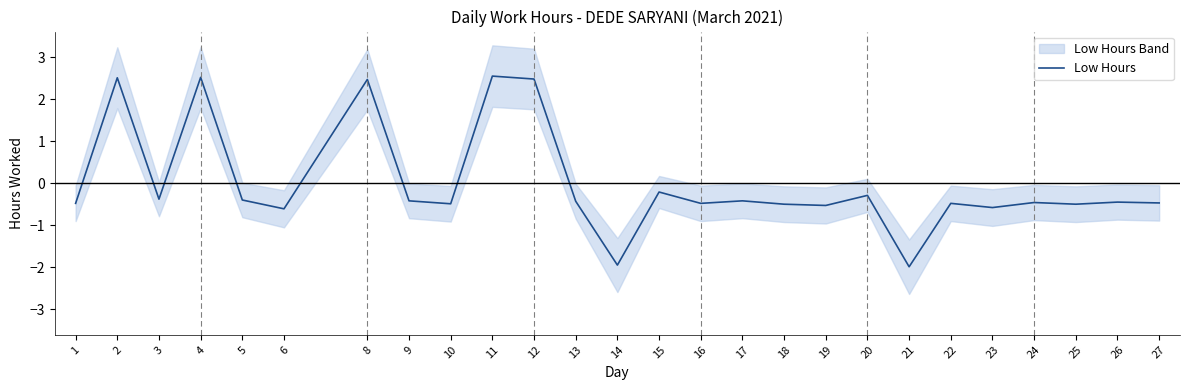

The Low Hours series shows -0.4 at 9. True or false?

True